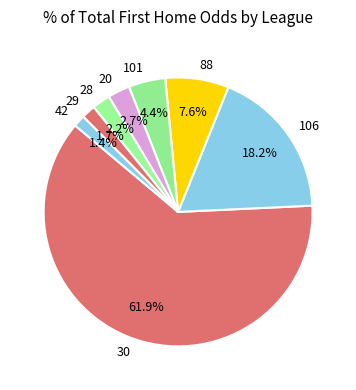

What is the ratio of the value at 101 to the value at 29?

2.6